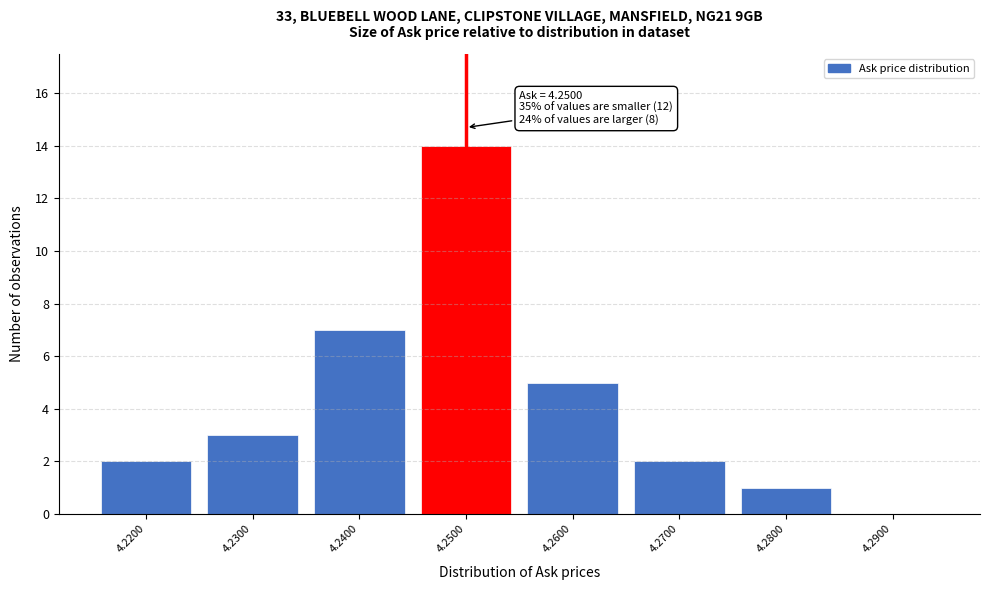

Over which range of the x-axis is the bar tallest?

4.245 to 4.255